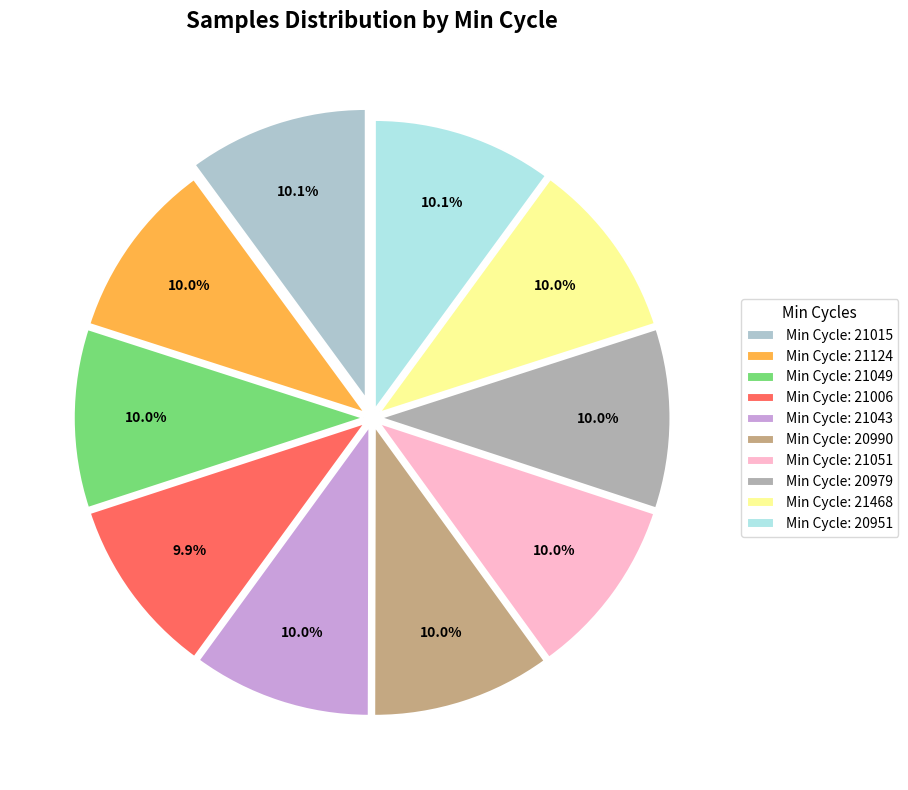

Count the number of slices in the pie.

10